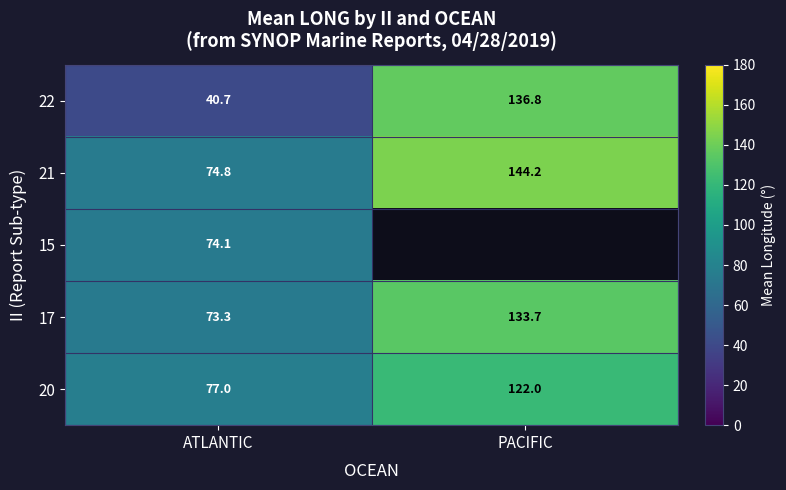

What is the difference between the 21 values at ATLANTIC and PACIFIC?

69.4